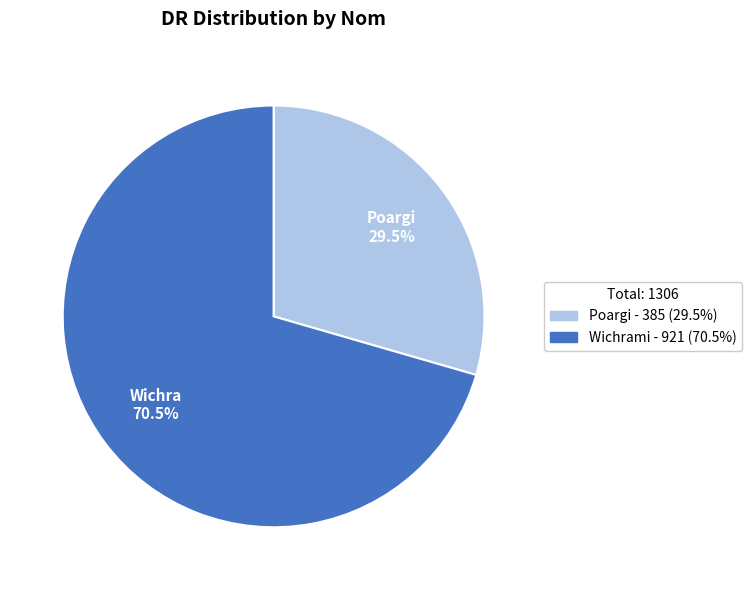

Does Poargi account for over 50% of the chart?

No